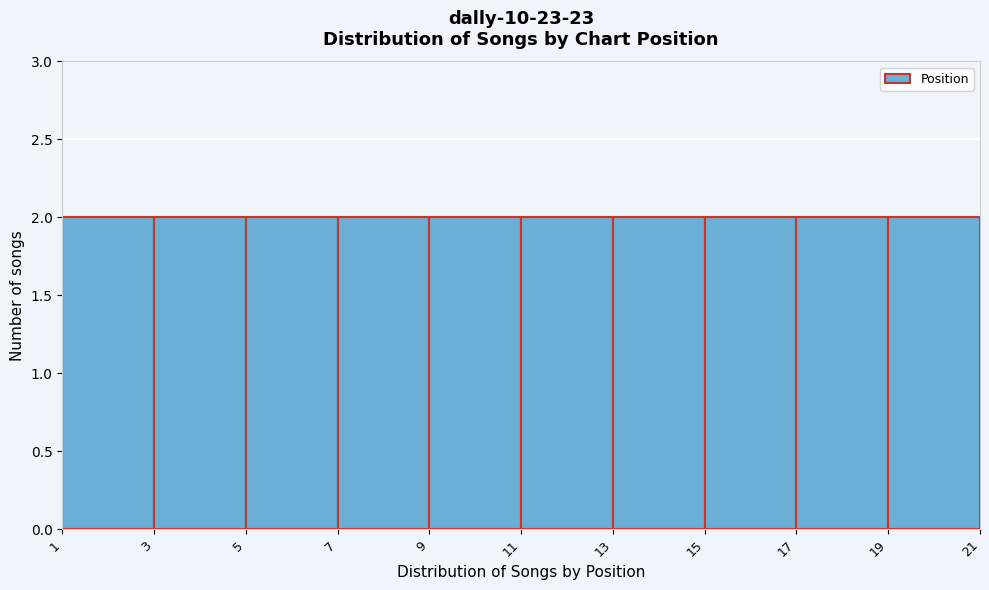

Reading left to right, list every bar in this chart as the range it spans on the x-axis followed by its height. The values are not printed on the chart, so give them approximately, as read against the axis.

1 to 3: 2
3 to 5: 2
5 to 7: 2
7 to 9: 2
9 to 11: 2
11 to 13: 2
13 to 15: 2
15 to 17: 2
17 to 19: 2
19 to 21: 2